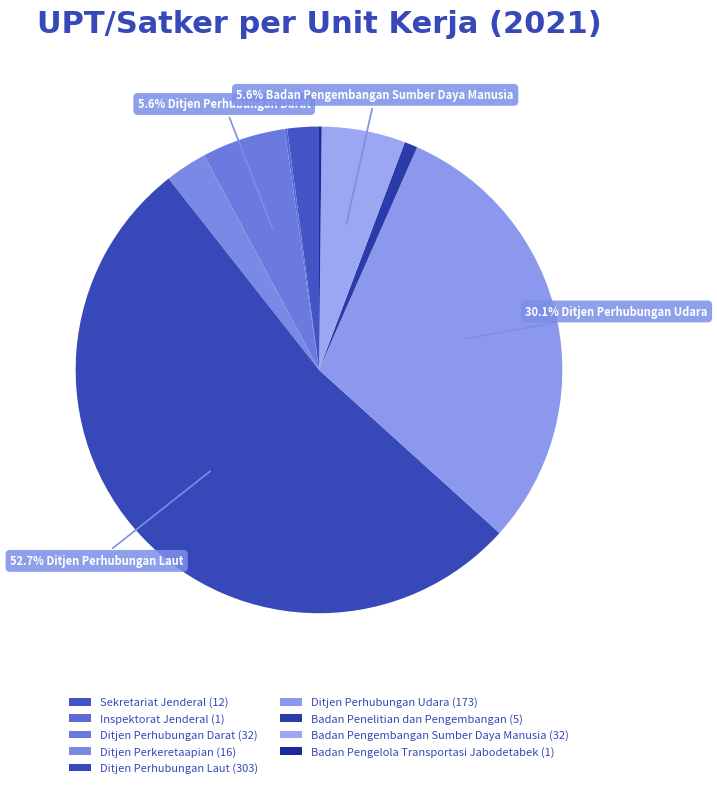

Is there a majority slice in this chart?

Yes